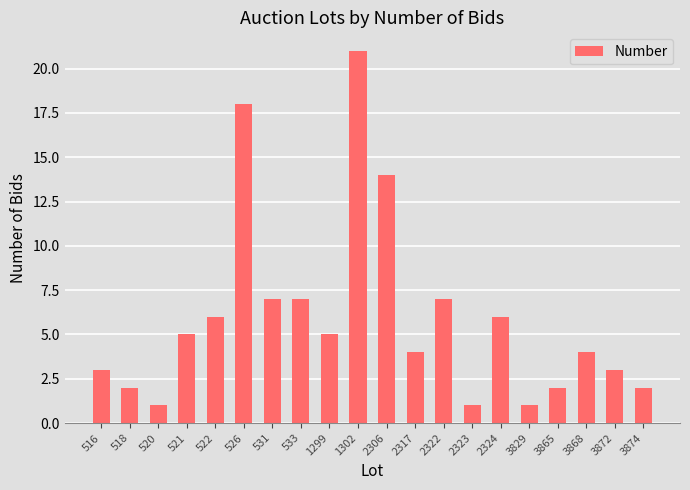

What is the maximum value shown in the chart?

21